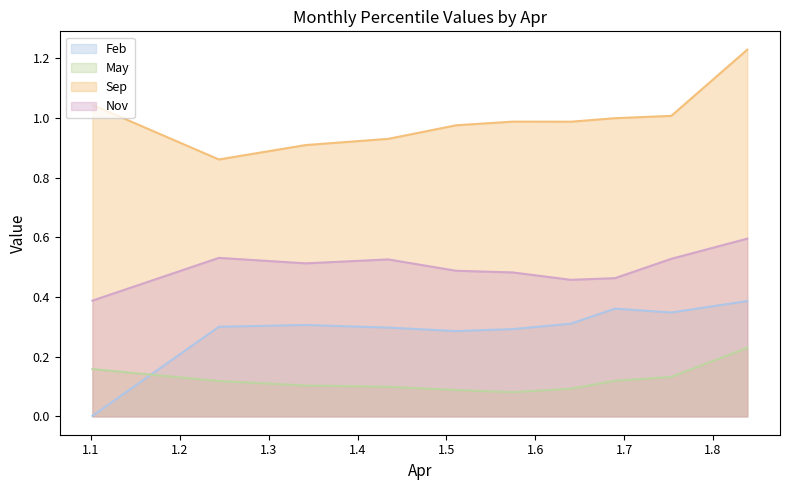

Rank the categories by Sep value from lowest to highest.

1.243961957664005, 1.341683942046982, 1.434526604164118, 1.510801681523149, 1.640030644873857, 1.574587438853123, 1.689722328175253, 1.753092614152749, 1.101622755295204, 1.838561702490153